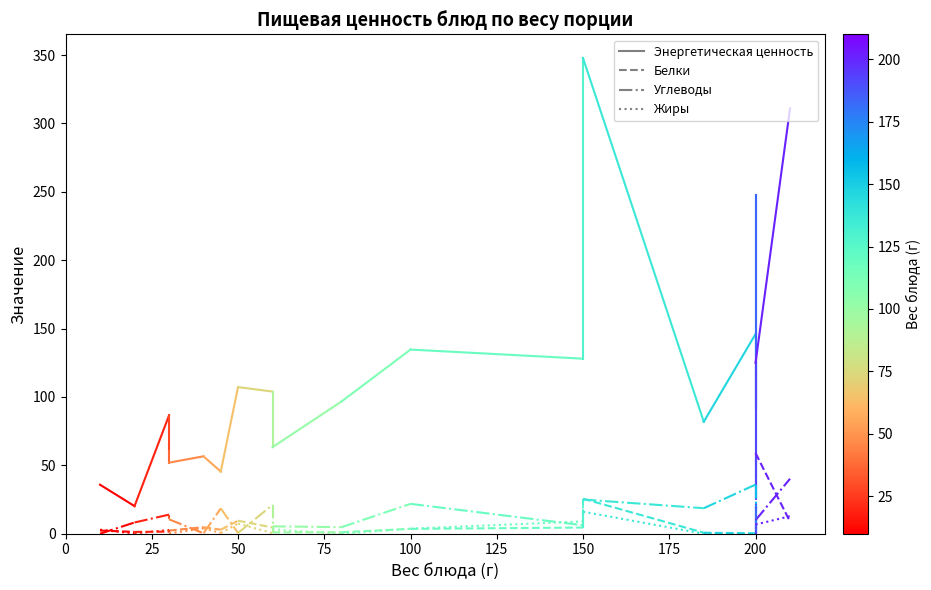

Where is Белки nearest to the value 1?

25